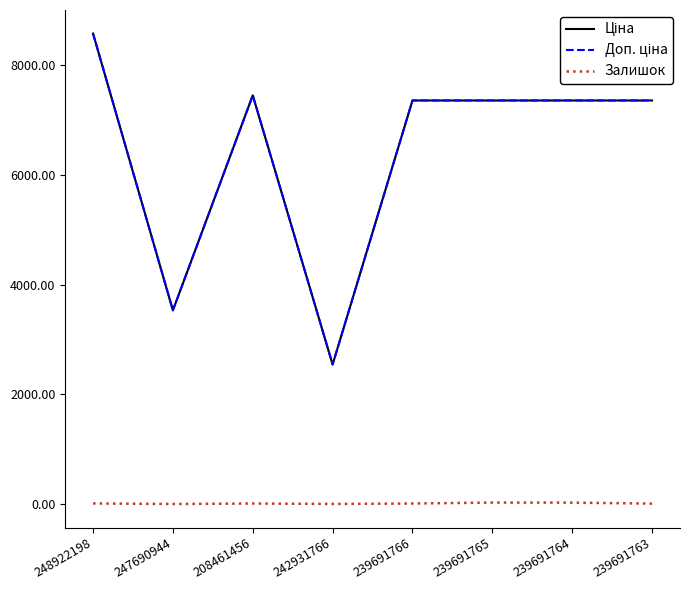

At which category is the sum across all series the highest?

248922198